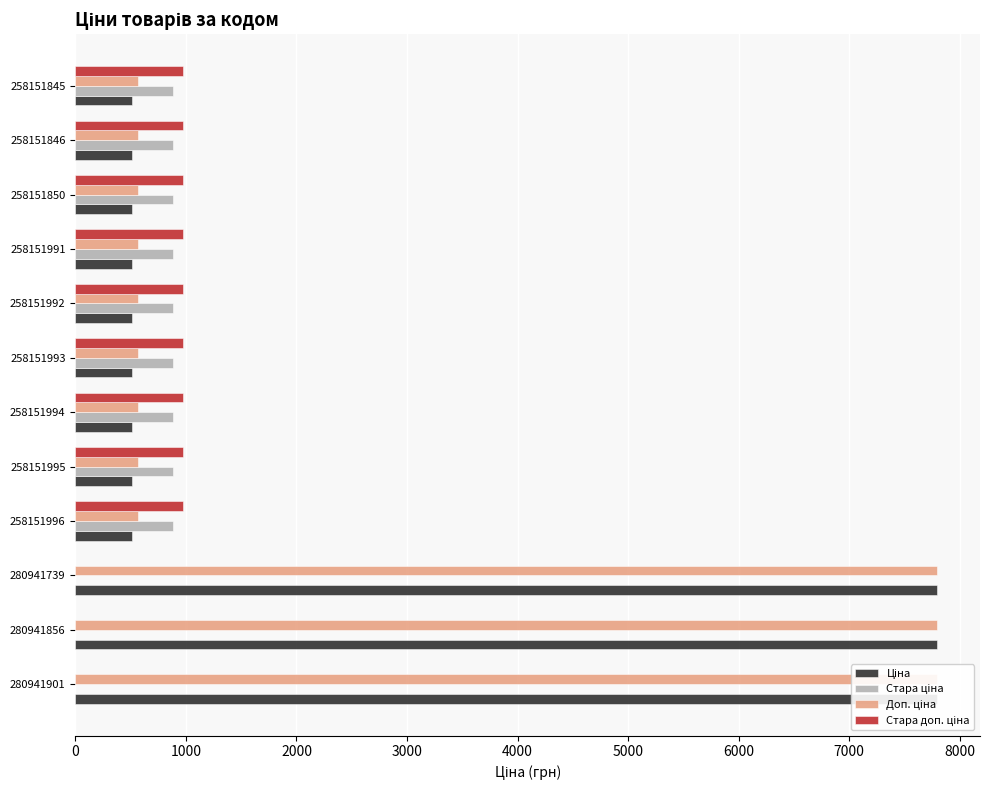

How many bars are there in total?

48